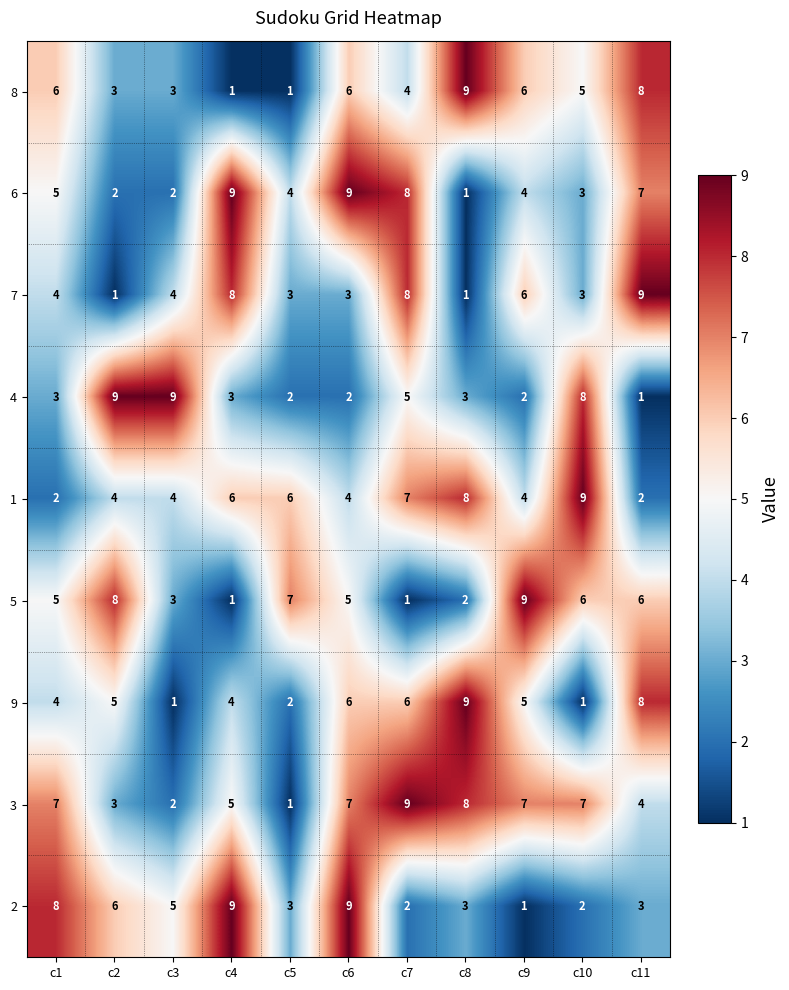

Between c2 and c3, which series saw the biggest shift?

5